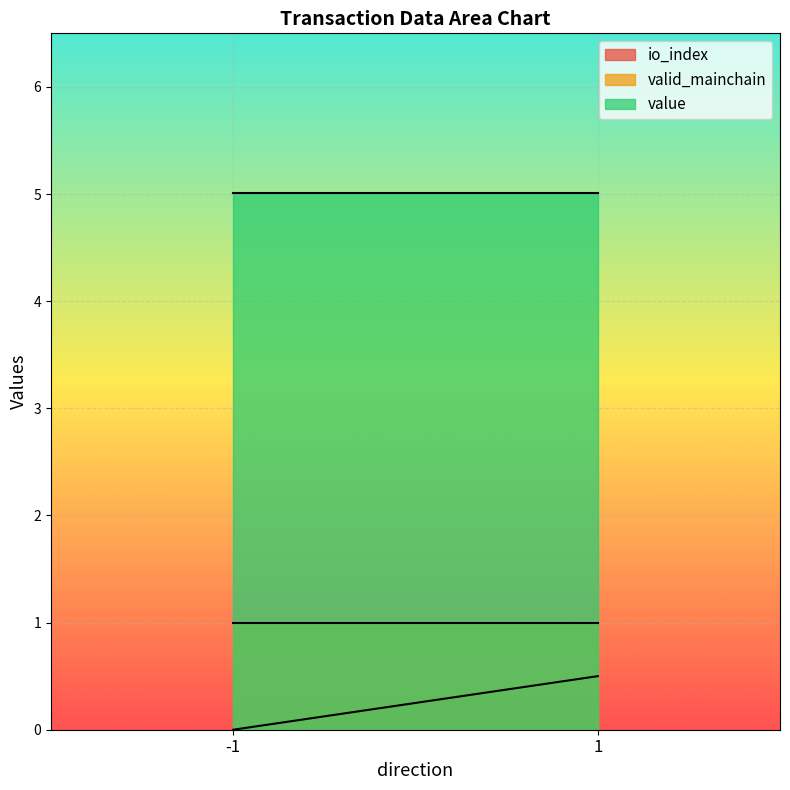

True or false: valid_mainchain and value cross at least once.

False